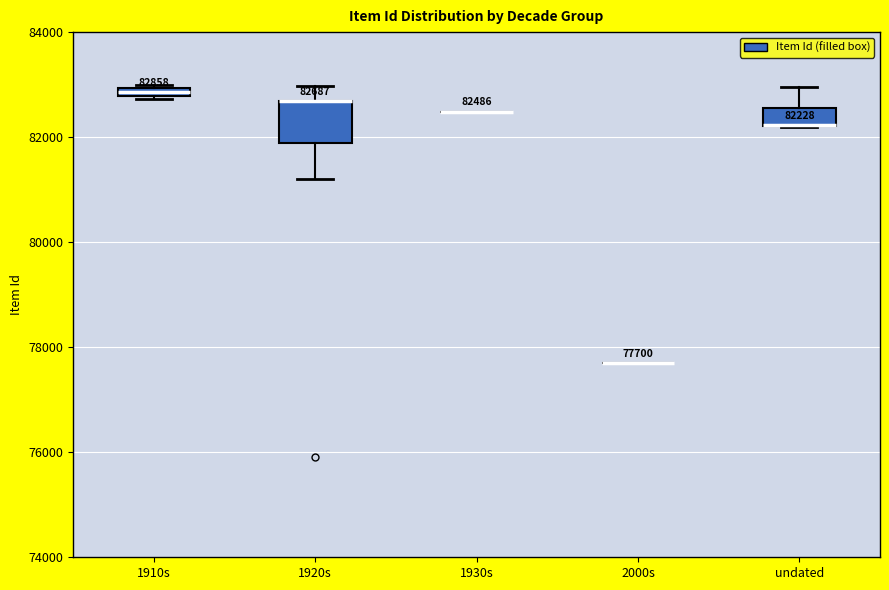

Which box is the tallest, from its lower edge to its upper edge?

1920s